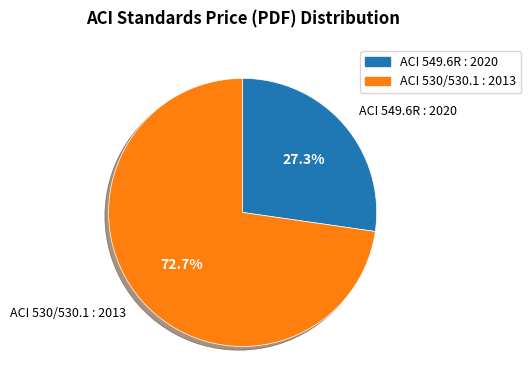

Approximately how many times larger is the value at ACI 549.6R : 2020 compared to ACI 530/530.1 : 2013?

0.4